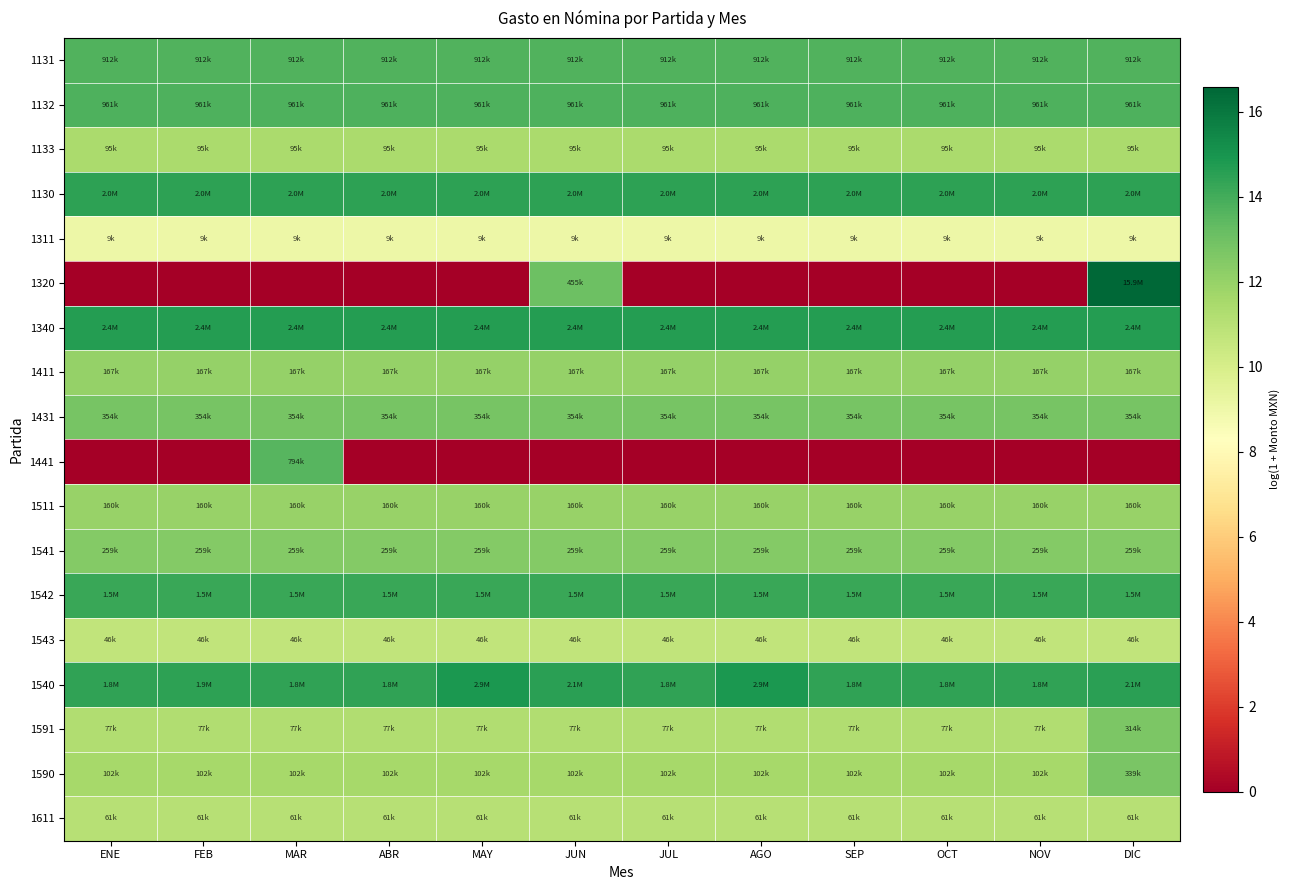

Which series has the largest total across all categories?

1340